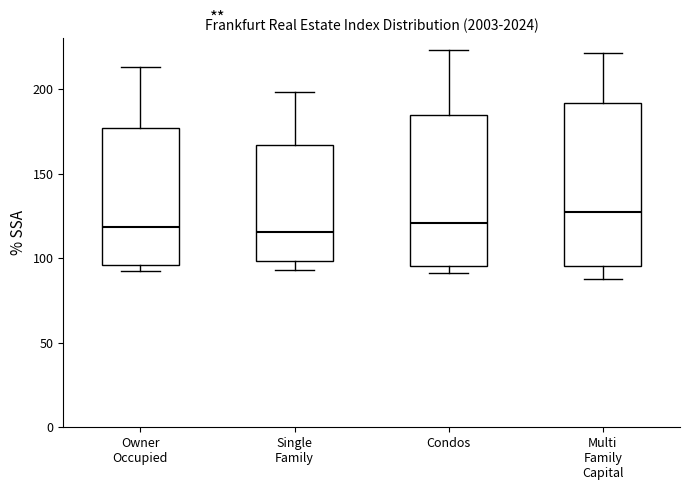

Where does the upper whisker of the box for Multi Family Capital end on the y-axis? The values are not printed on the chart, so give them approximately, as read against the axis.

220